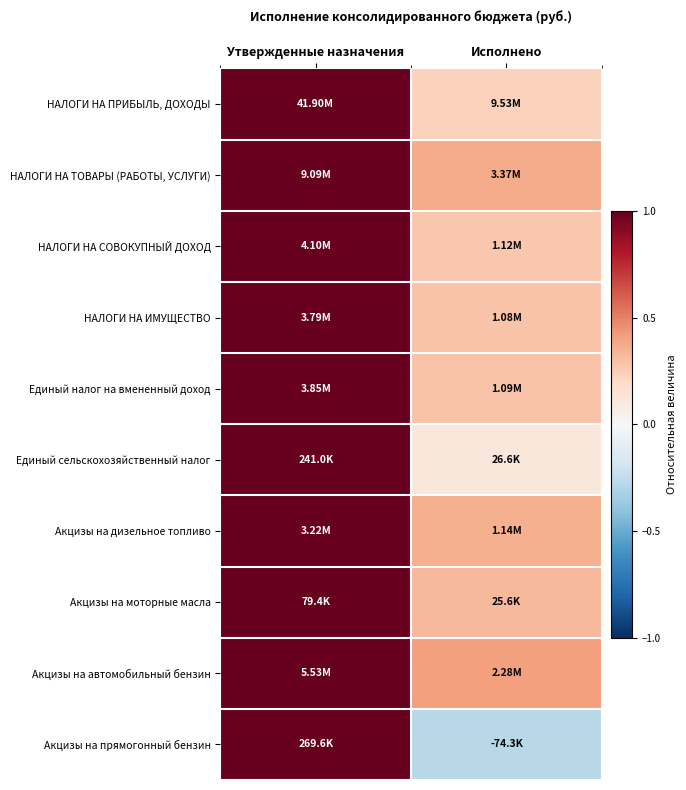

At how many categories does at least one series exceed 0?

2